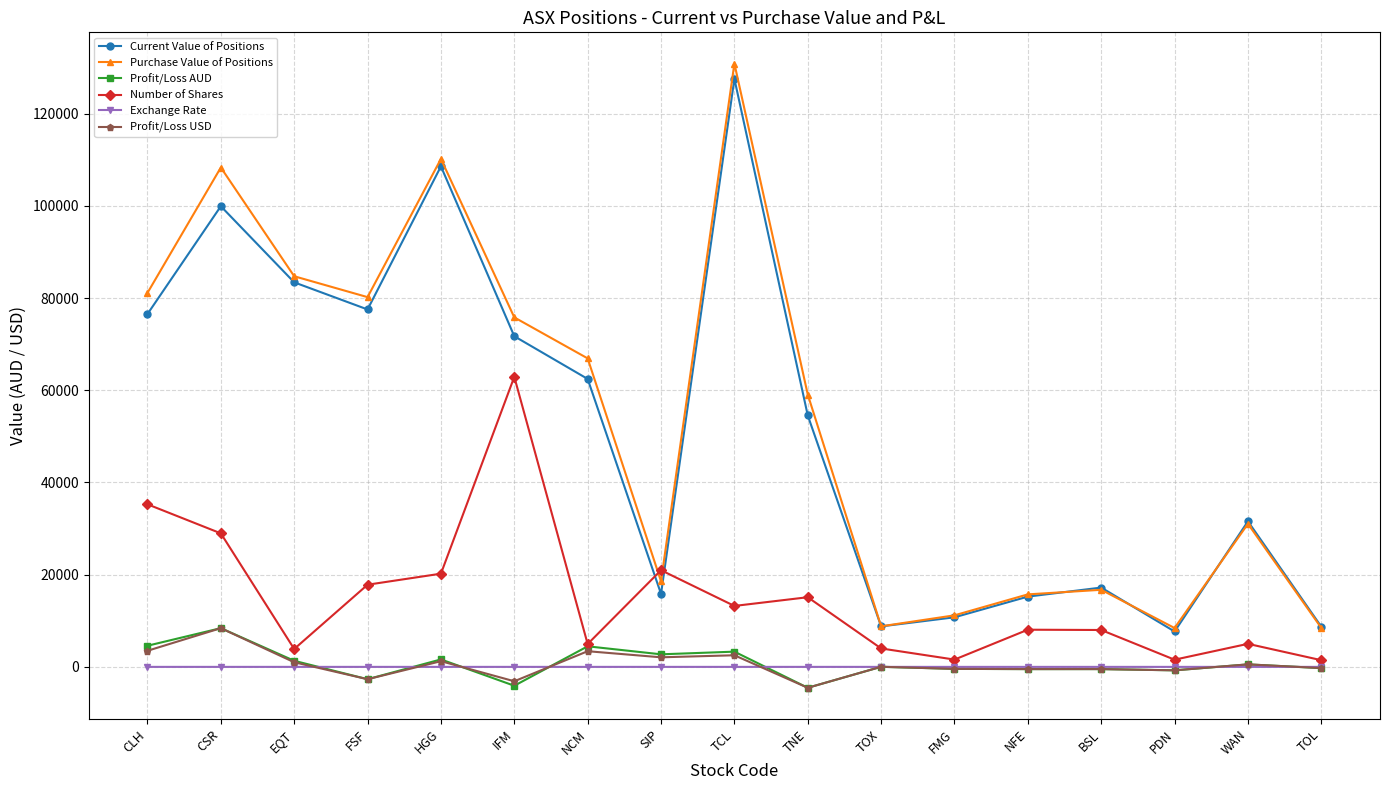

What is the highest value of the Purchase Value of Positions series?

130848.3